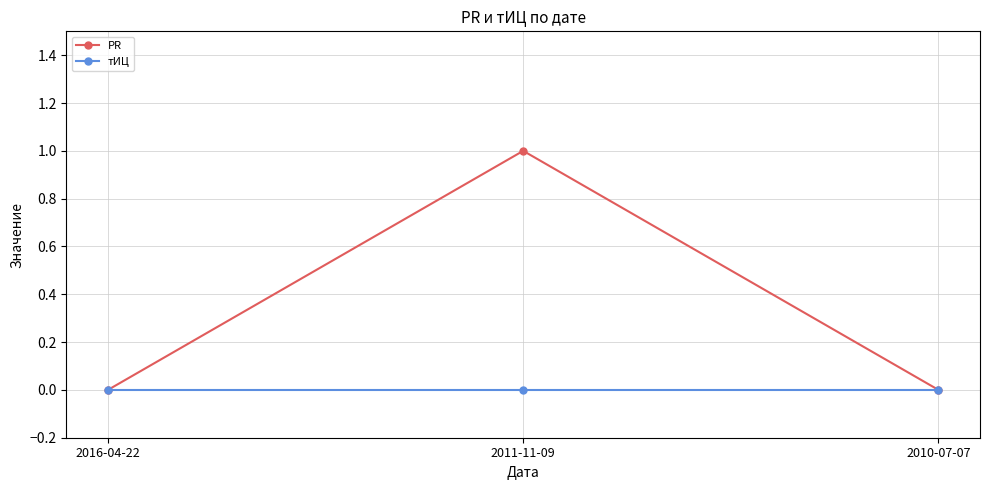

What are all the series names shown in the legend?

PR, тИЦ